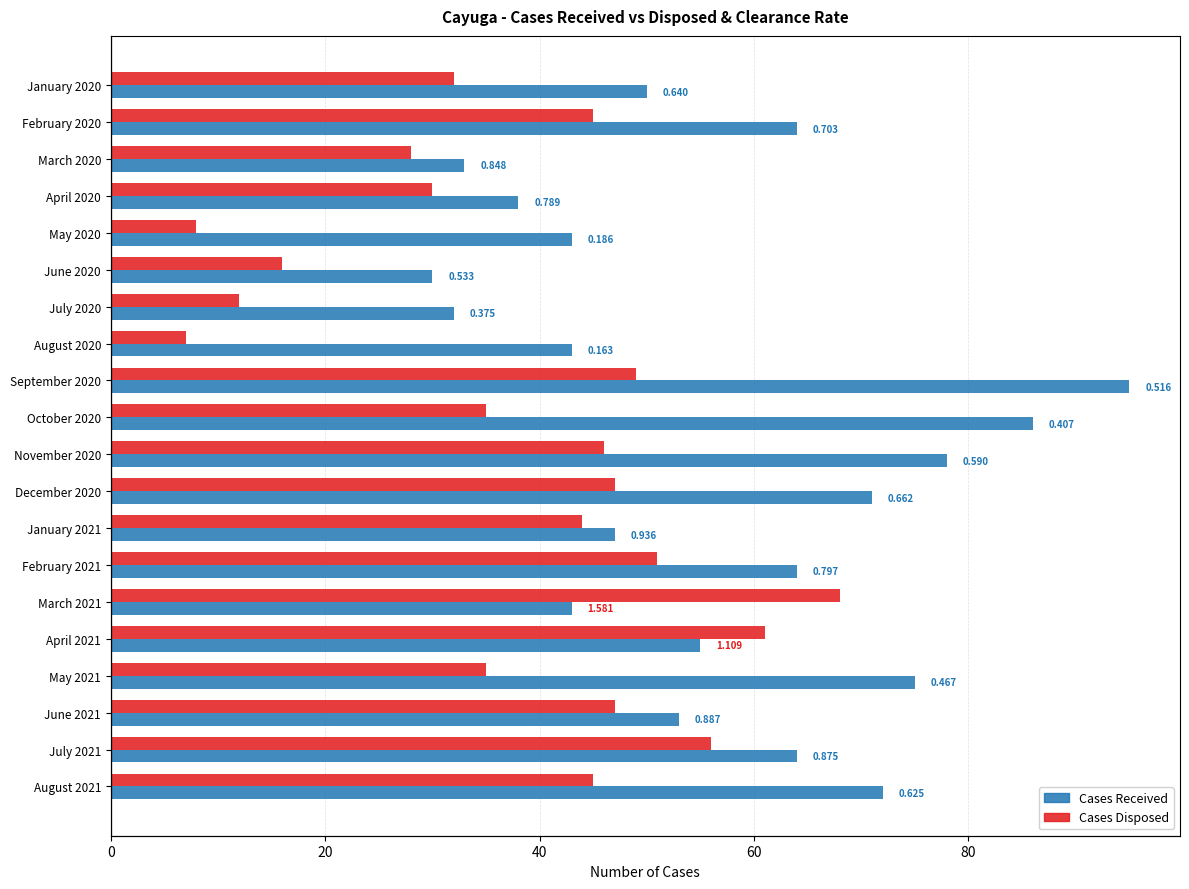

How many bars are there in total?

40